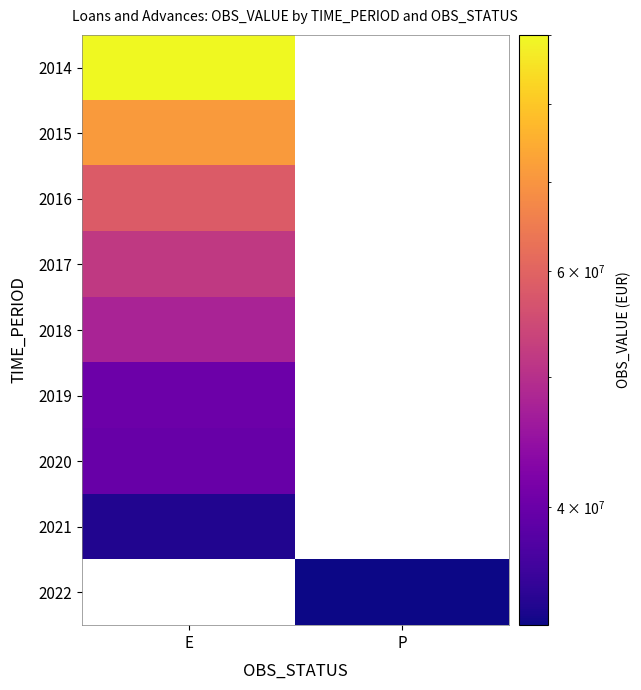

How many positive values does the 2022 series have?

1